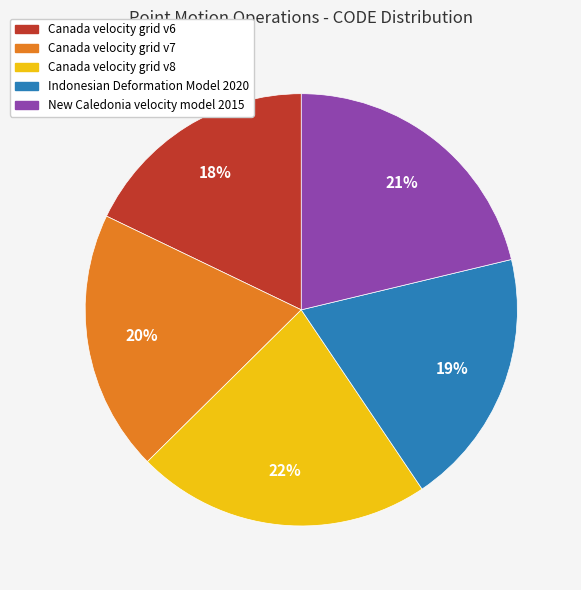

Which category has the biggest portion of the pie?

Canada velocity grid v8